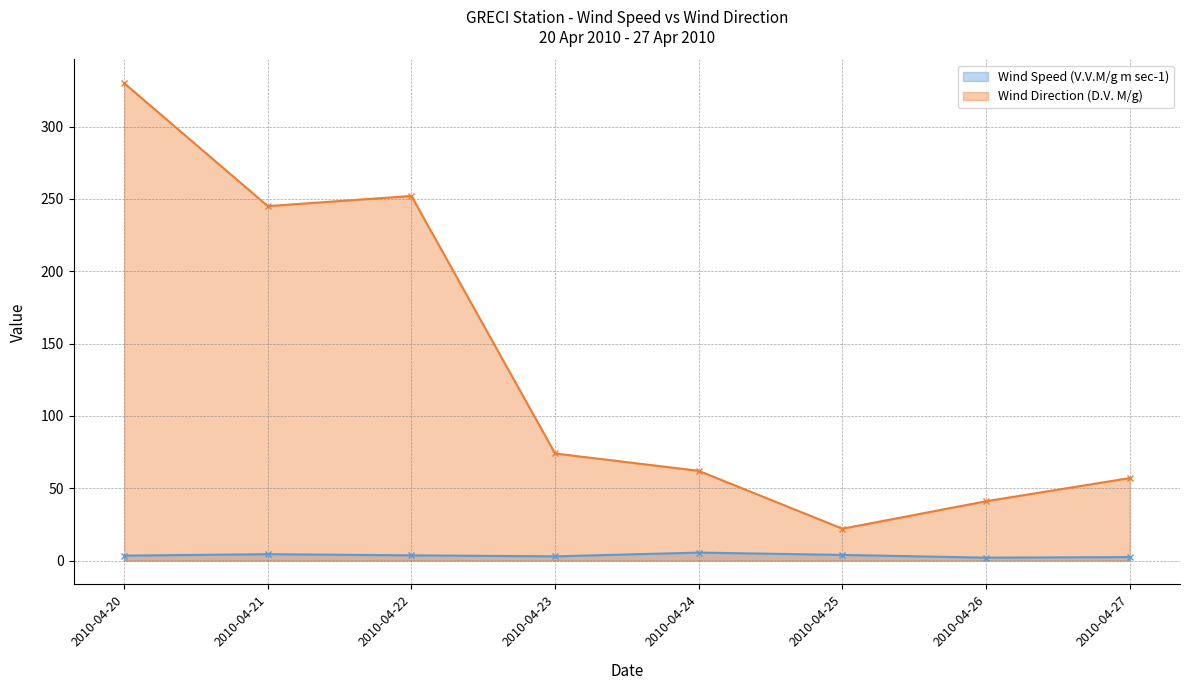

Is the value of Wind Speed (V.V.M/g m sec-1) at 2010-04-26 greater than the value of Wind Direction (D.V. M/g) at 2010-04-26?

No